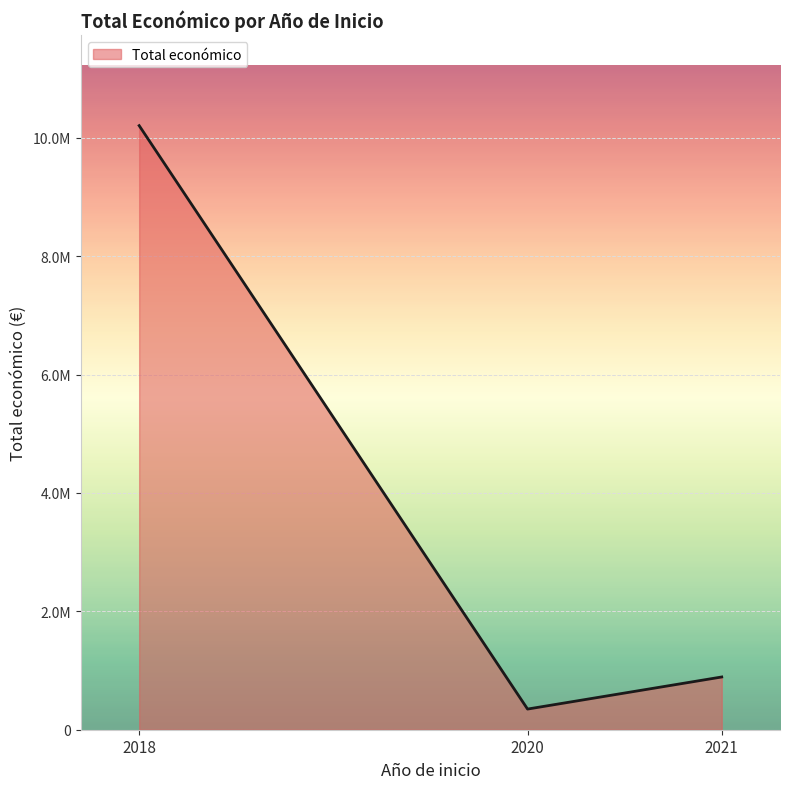

Does the chart display data point markers on the line(s)?

No